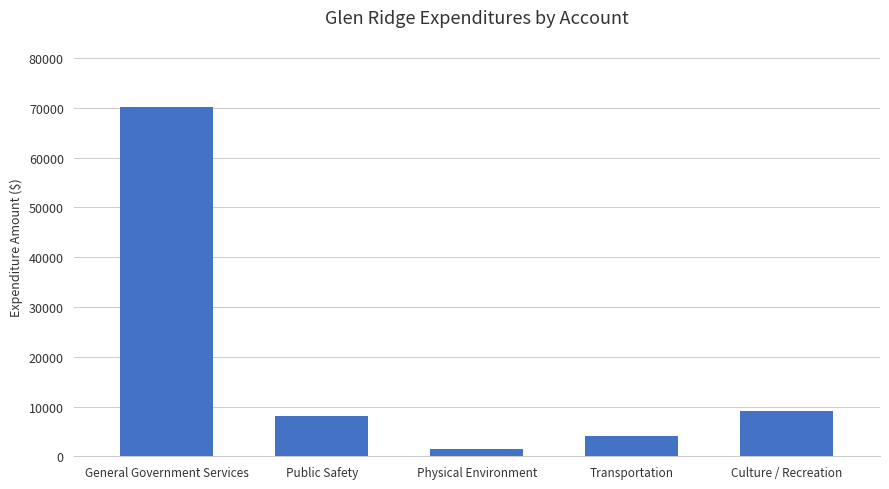

What is the difference between the values at General Government Services and Culture / Recreation?

61200